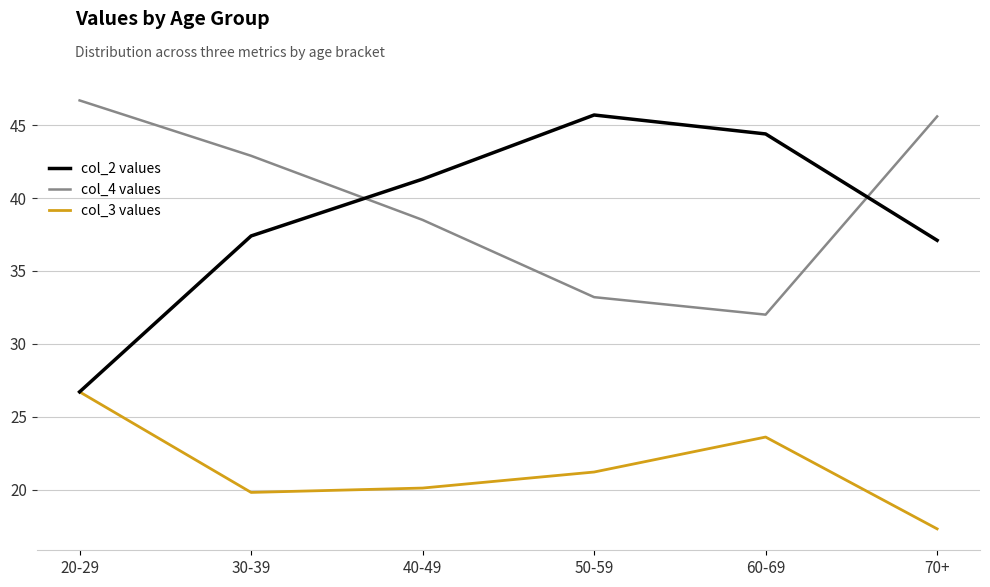

What is the difference between the highest and lowest values at 30-39?

23.1